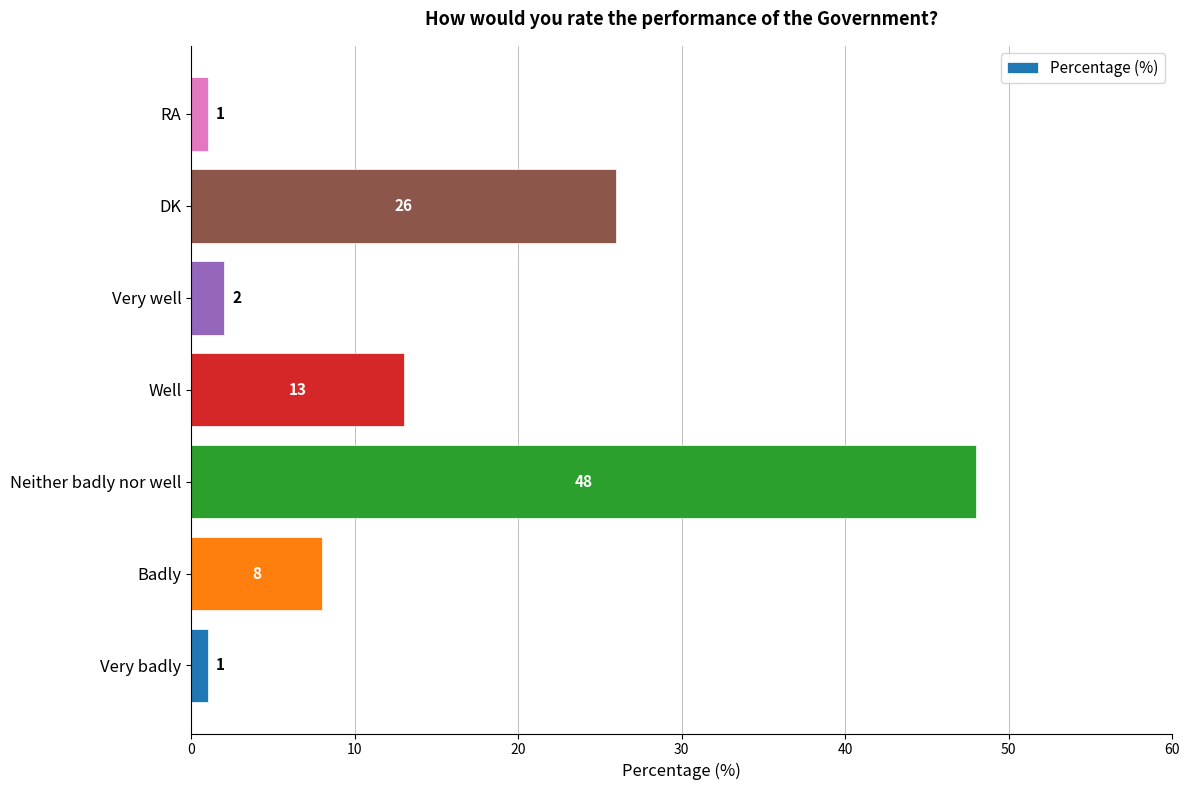

The value at DK is 41. True or false?

False